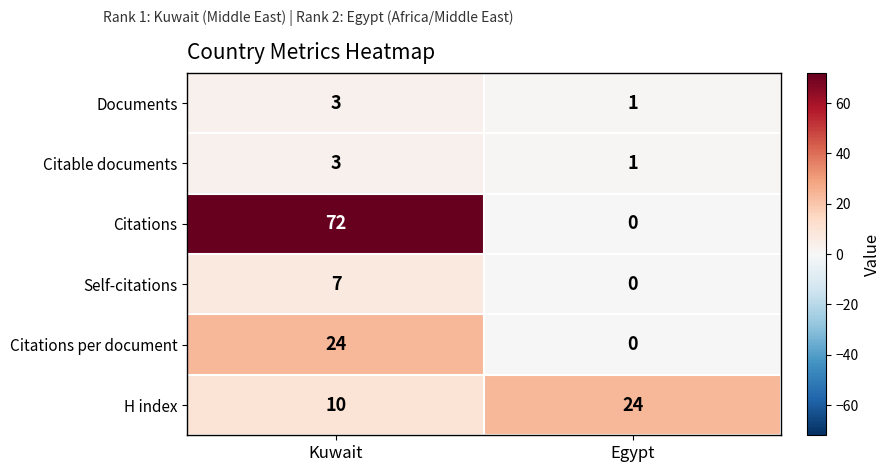

How many data points does each series have?

2